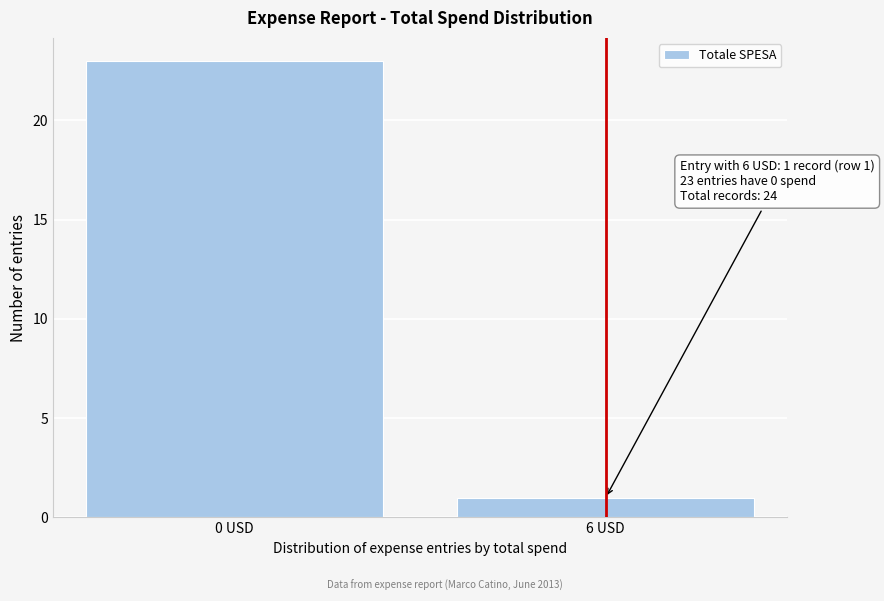

Reading right to left, extract all data points from this chart.

1	23